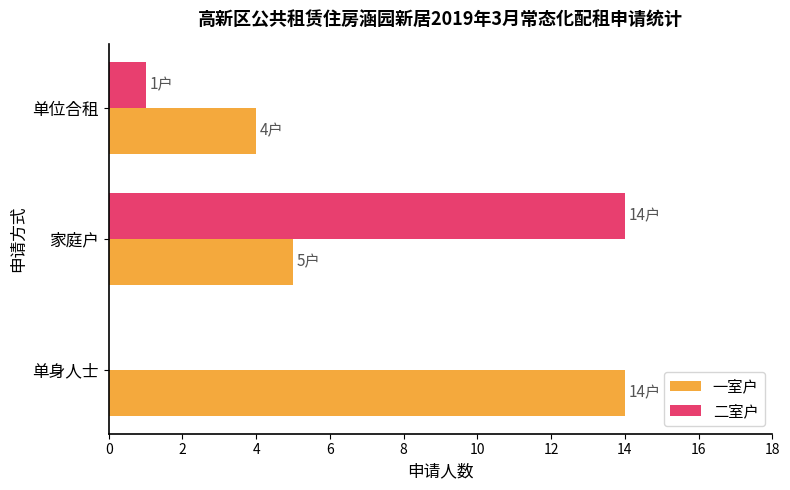

Where is 二室户 nearest to the value 7?

单位合租